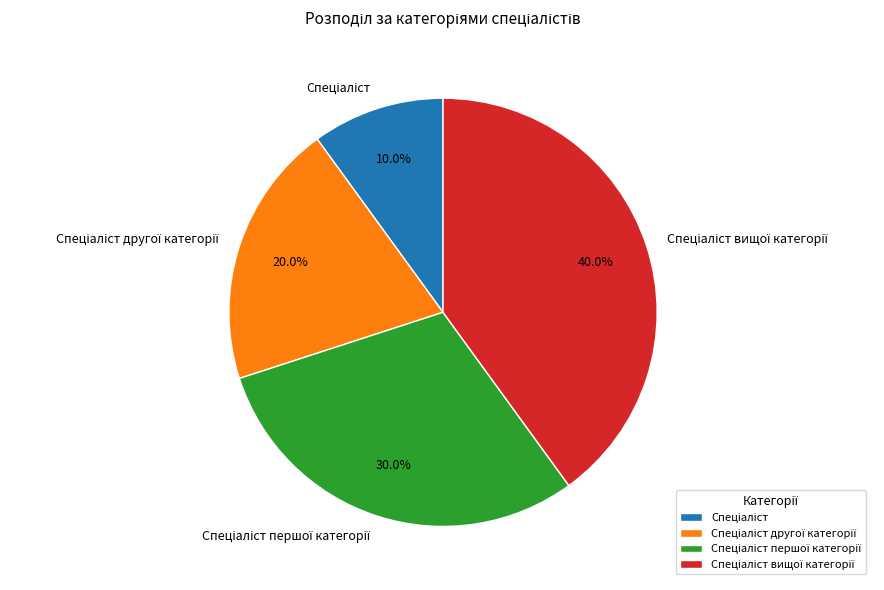

Is there any slice that represents more than half of the pie?

No